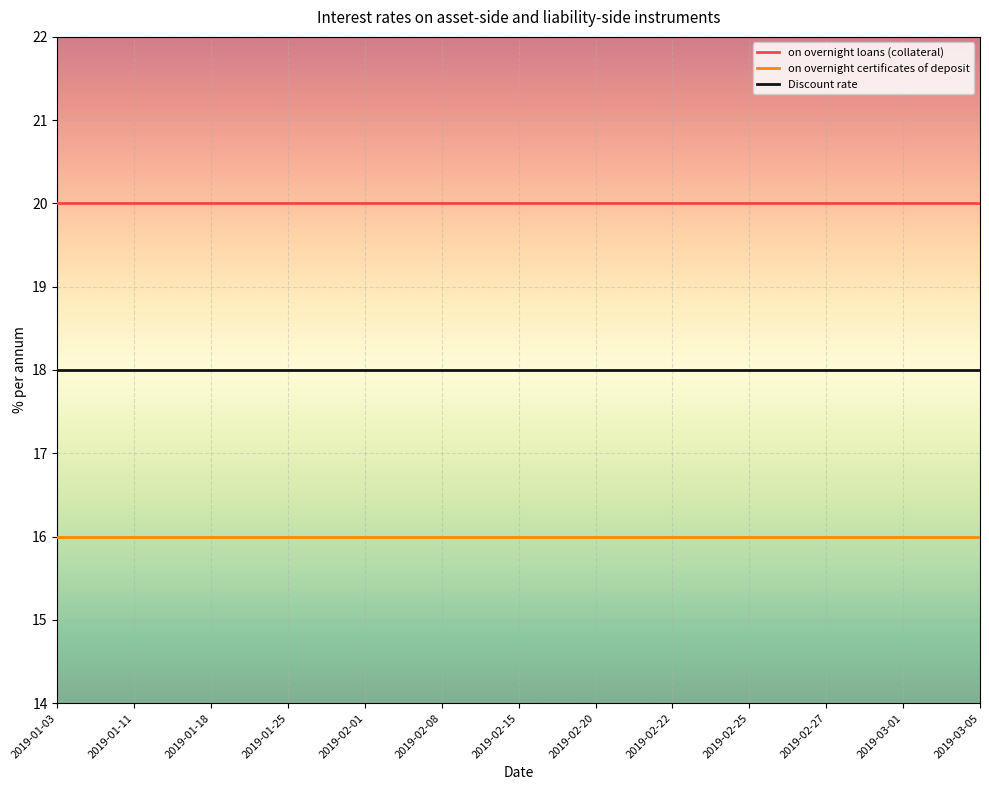

What is the minimum value for on overnight certificates of deposit?

16